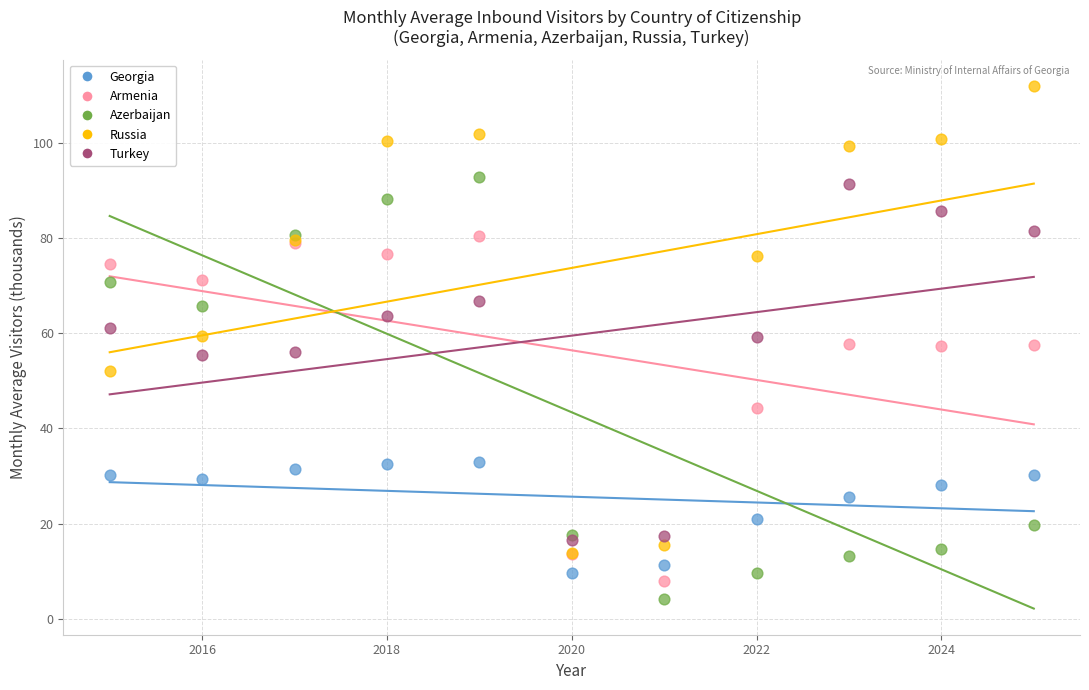

What are all the series names shown in the legend?

Georgia, Armenia, Azerbaijan, Russia, Turkey